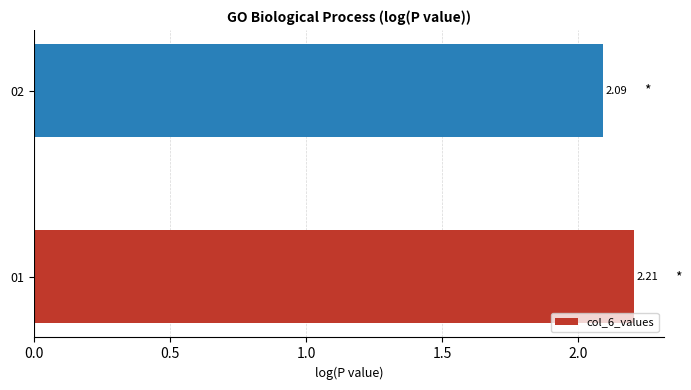

List the labels in order of value, largest first.

01, 02